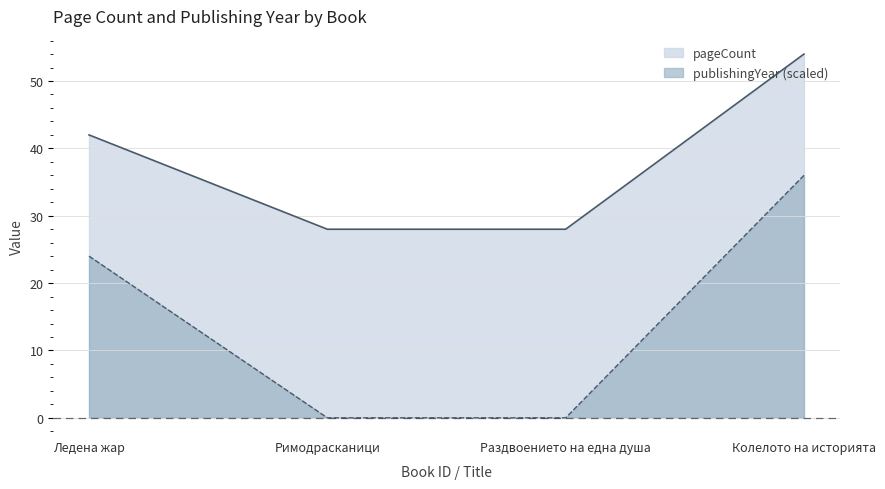

Count the number of data series in this chart.

2